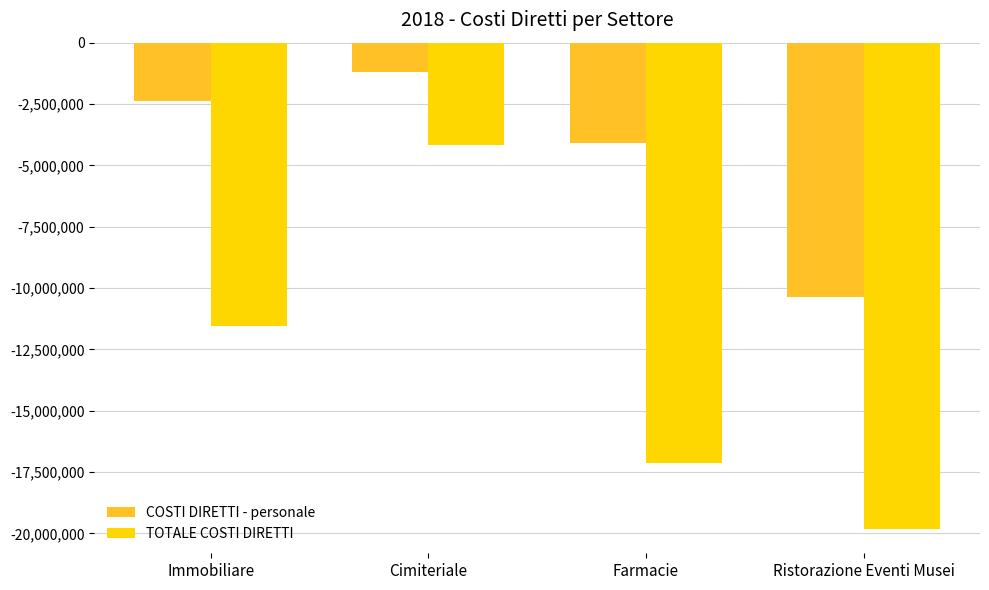

At which category is the sum across all series the highest?

Cimiteriale